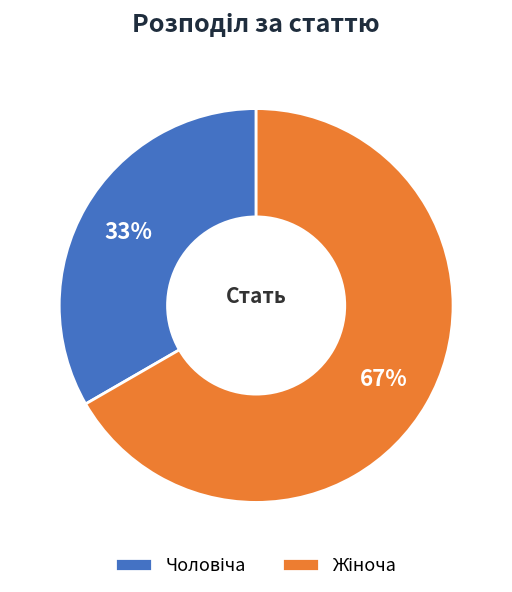

To the nearest percent, what is the average slice percentage?

50%